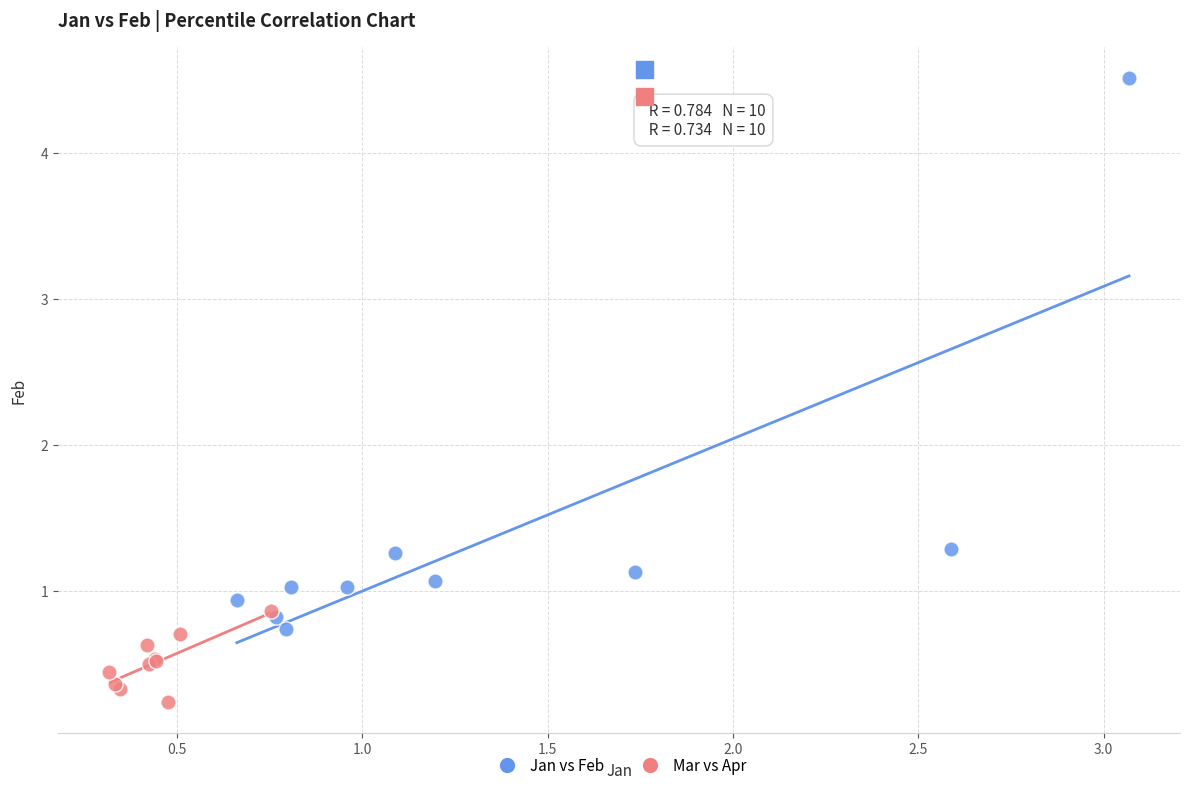

Which series reaches the maximum Y coordinate?

Jan vs Feb